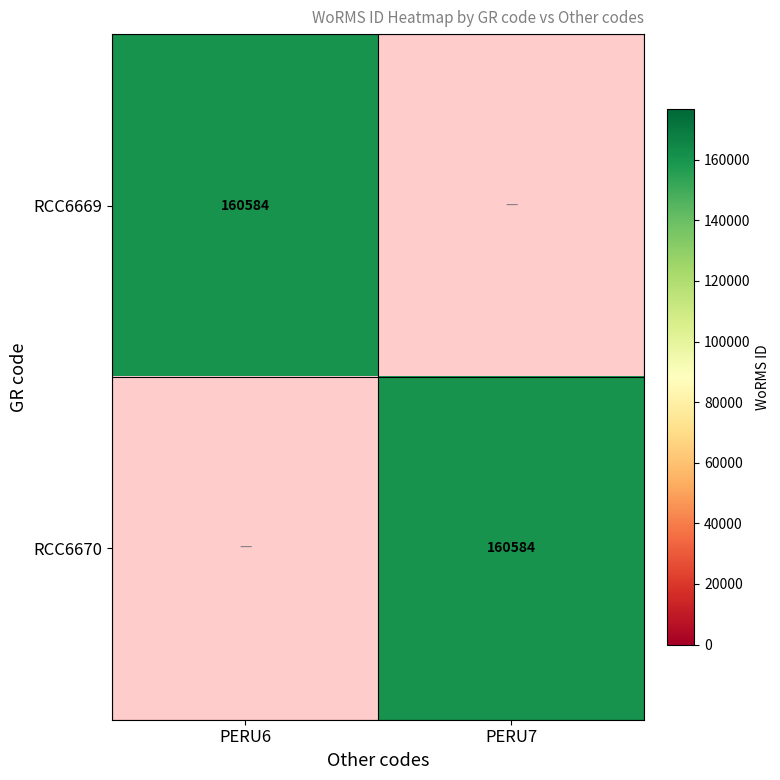

What is the maximum value shown in the chart?

160584